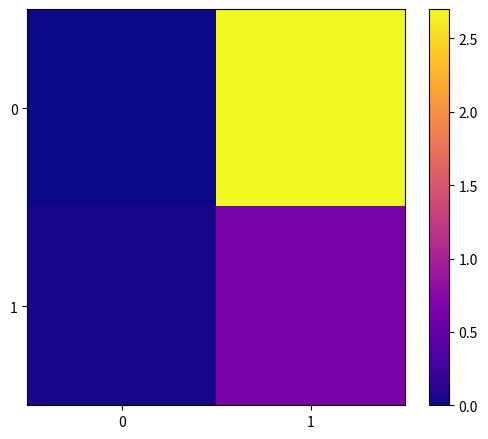

Between 0 and 1, which series saw the biggest shift?

row_0